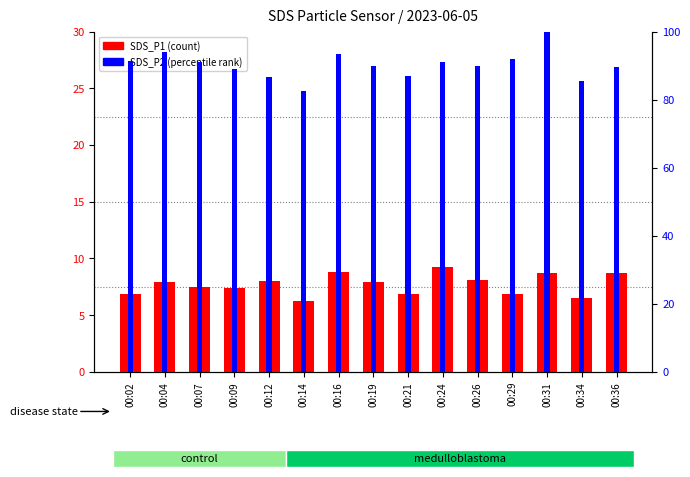

How many categories are shown in the chart?

15